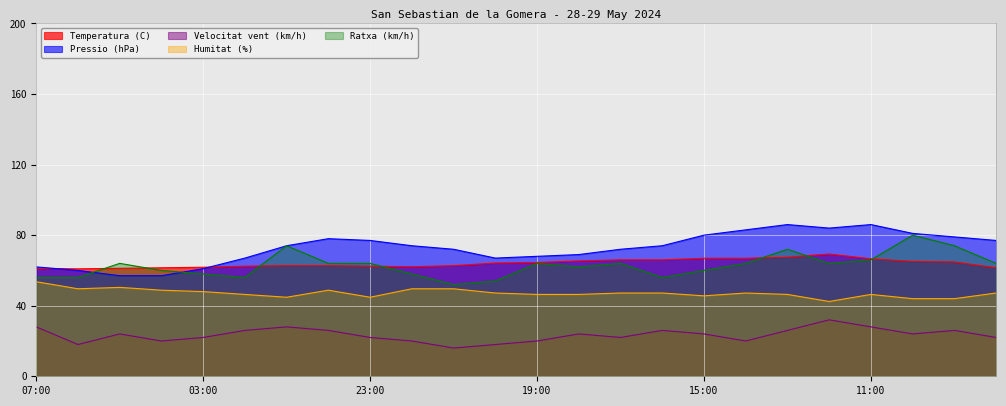

Is it true that Velocitat vent (km/h) equals 4.8 at 17:00?

False